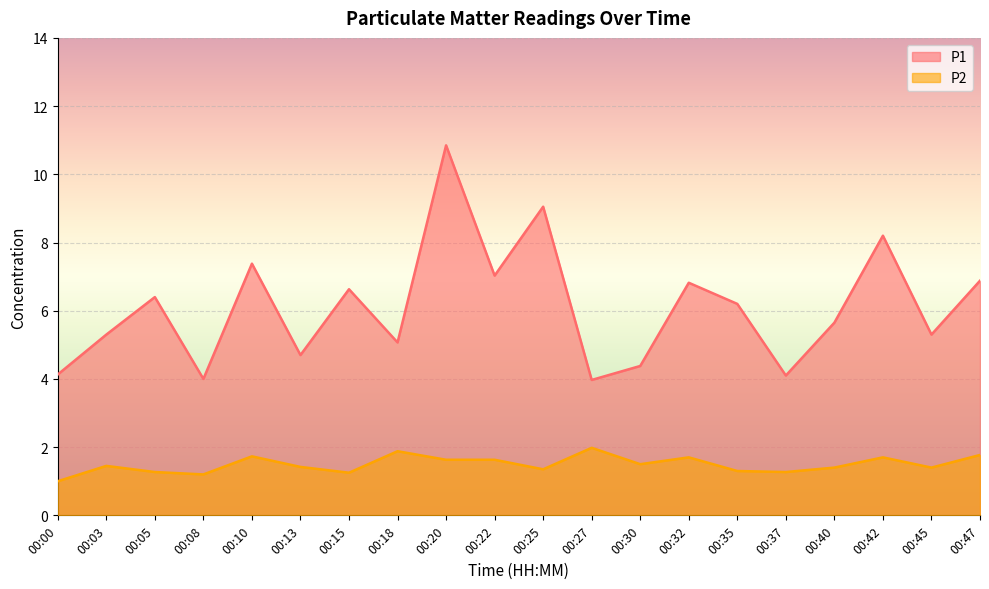

Which series changed the most between 00:03 and 00:13?

P1